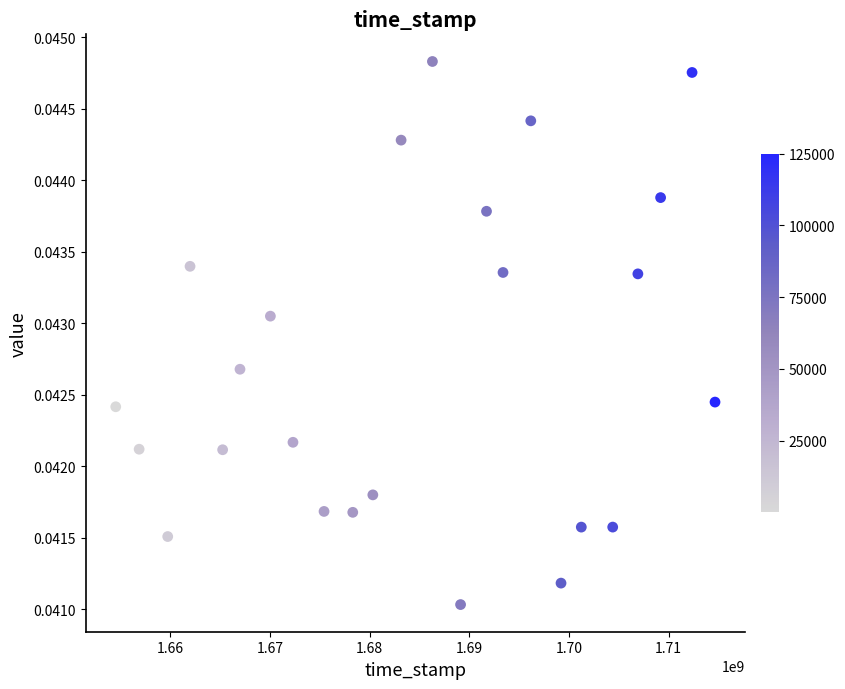

What is the range of X values (max minus min)?

60127620.0